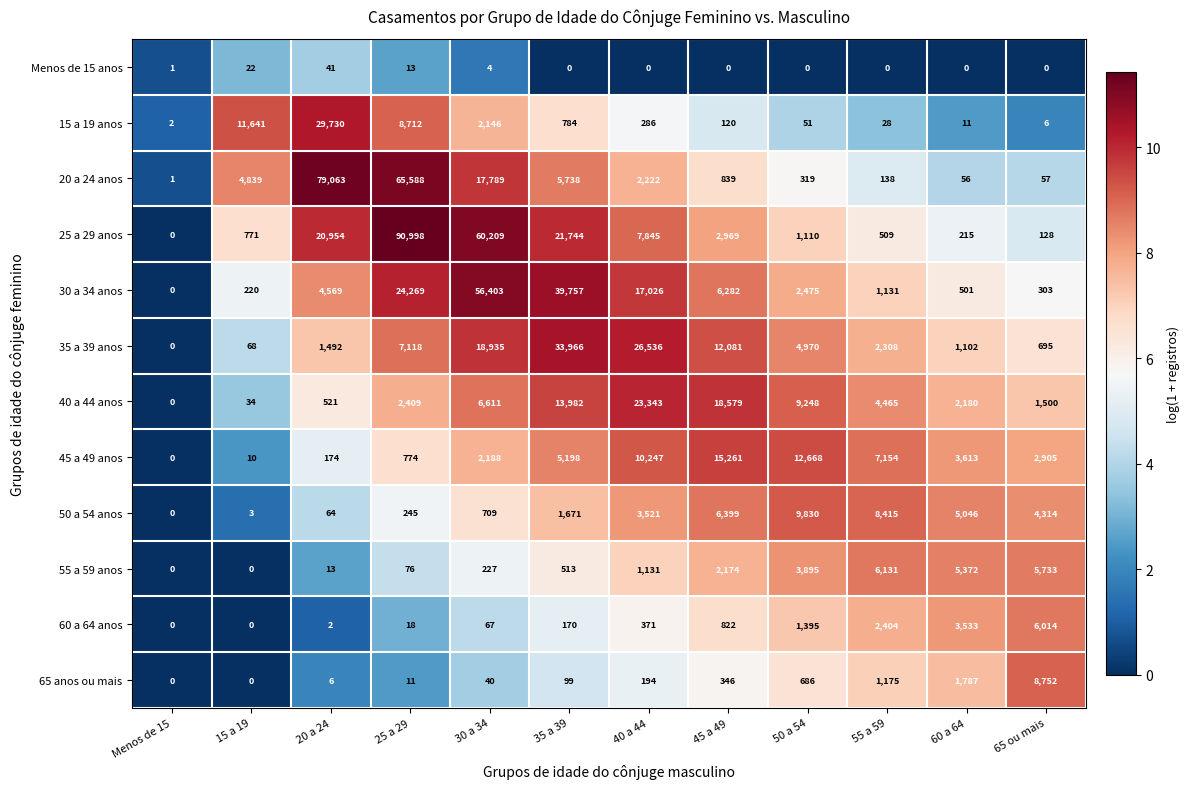

The value of Menos de 15 anos at 30 a 34 is 4. True or false?

True